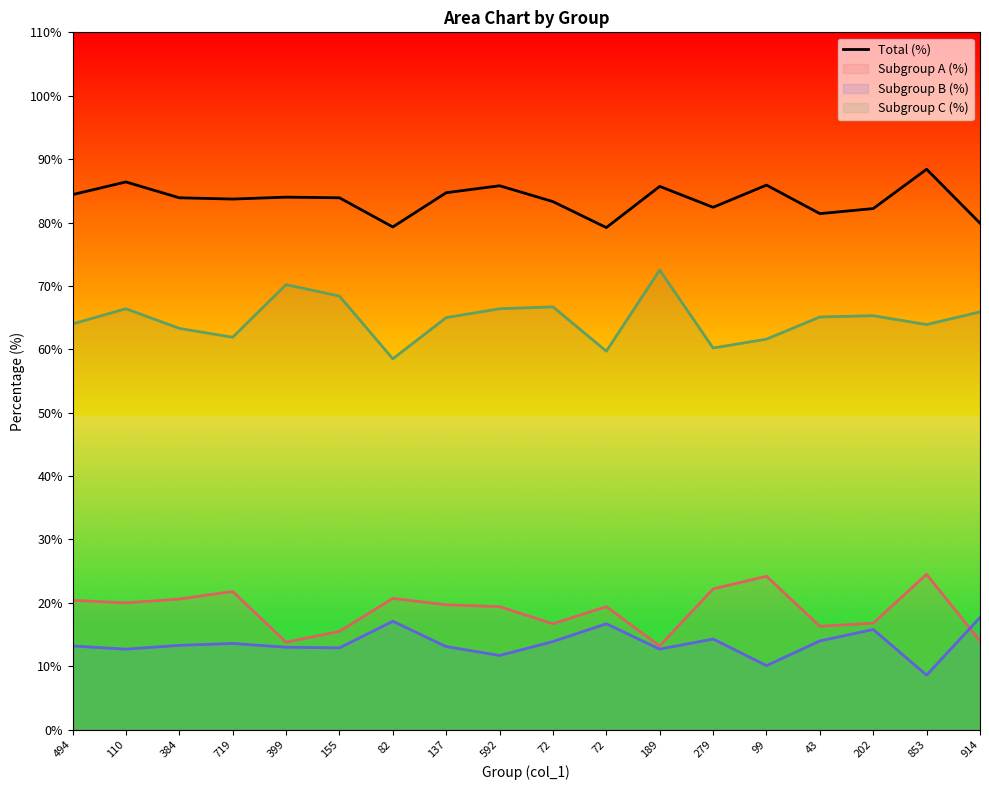

What value does the Subgroup C (%) series have at 155?

68.4